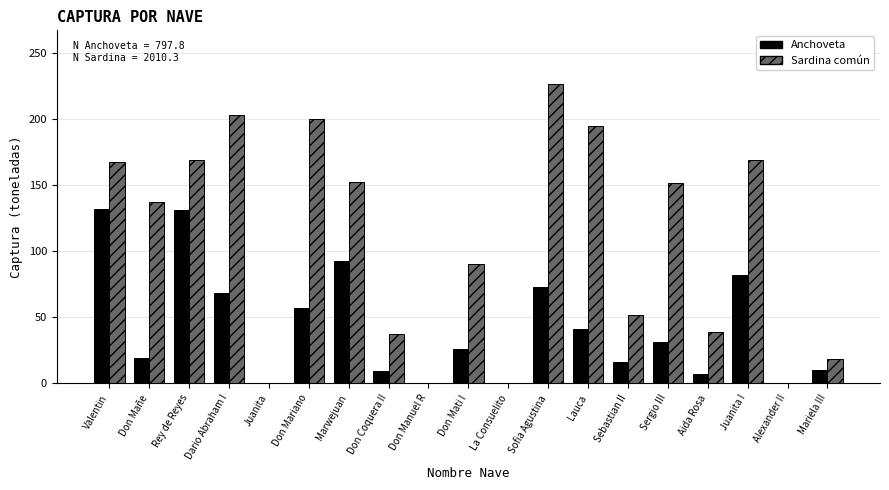

Does the chart contain stacked bars?

No